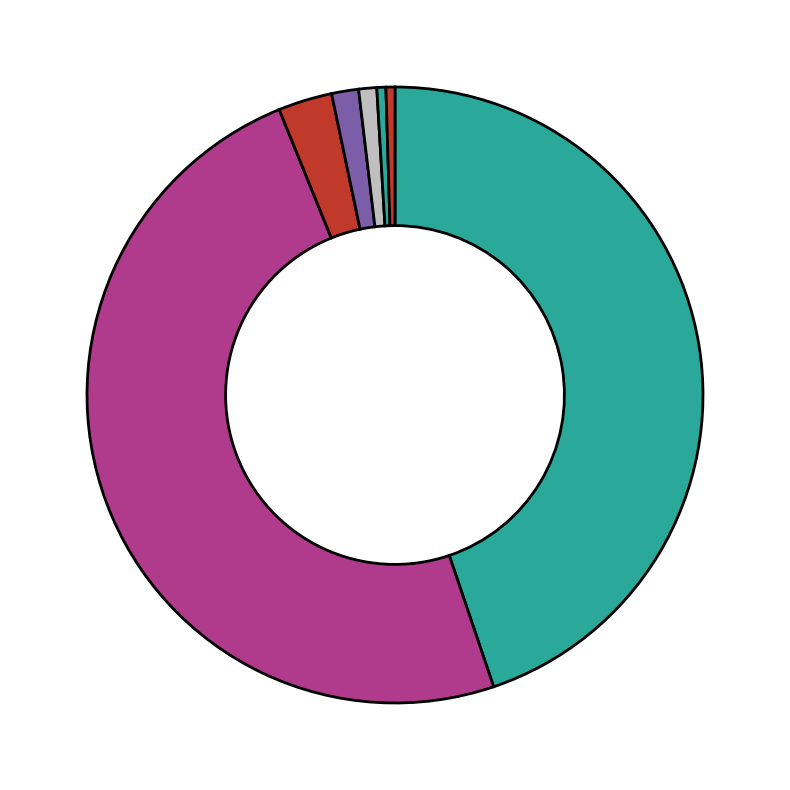

How many slices are in this pie chart?

7